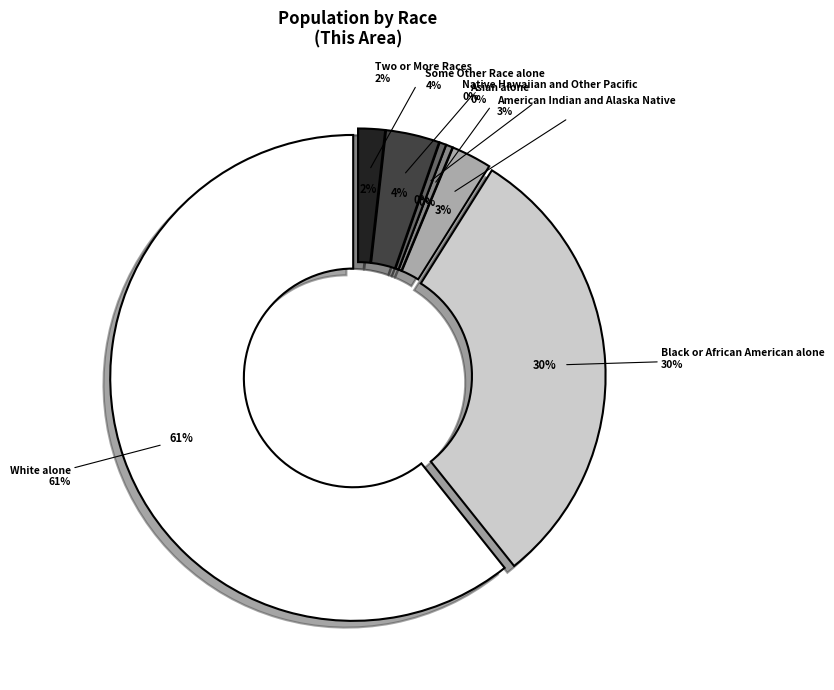

Between Two or More Races and American Indian and Alaska Native, which is larger?

American Indian and Alaska Native